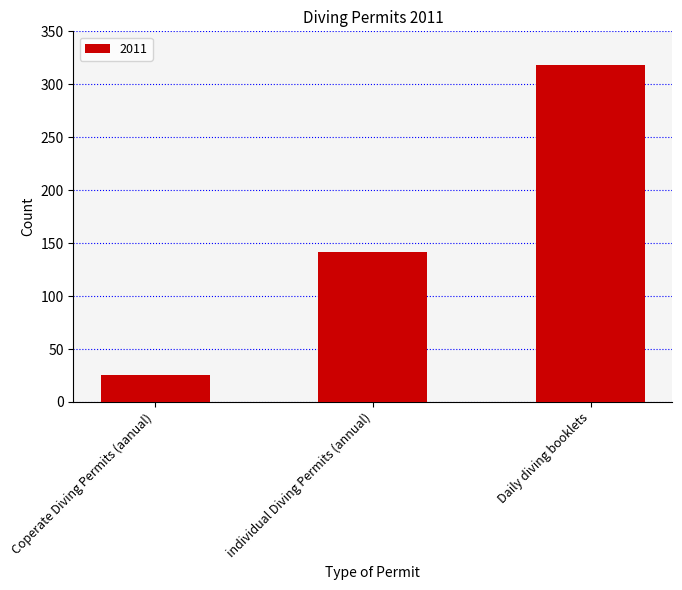

What position from the left is Coperate Diving Permits (aanual)?

1